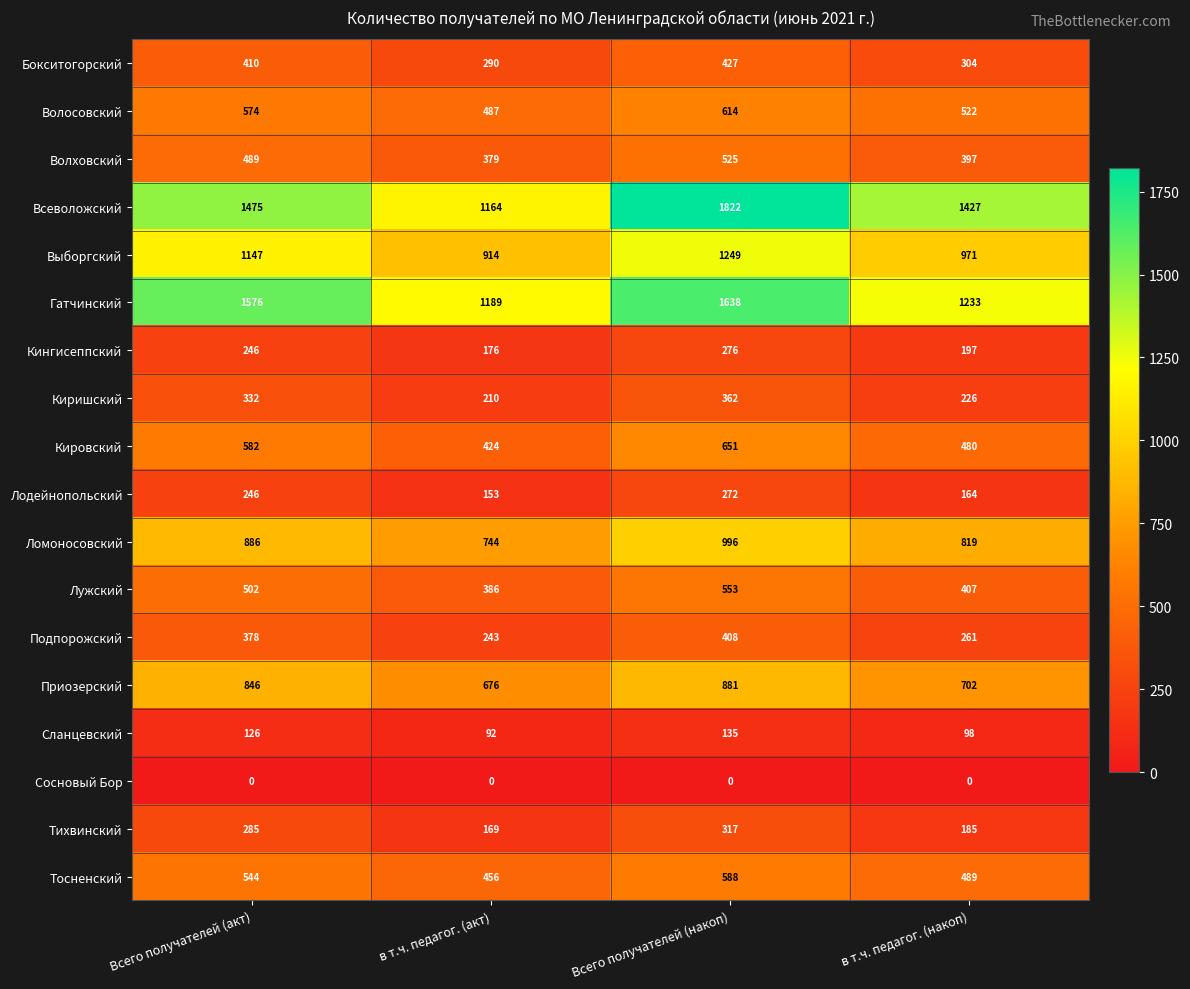

Which series has the largest total across all categories?

Всеволожский